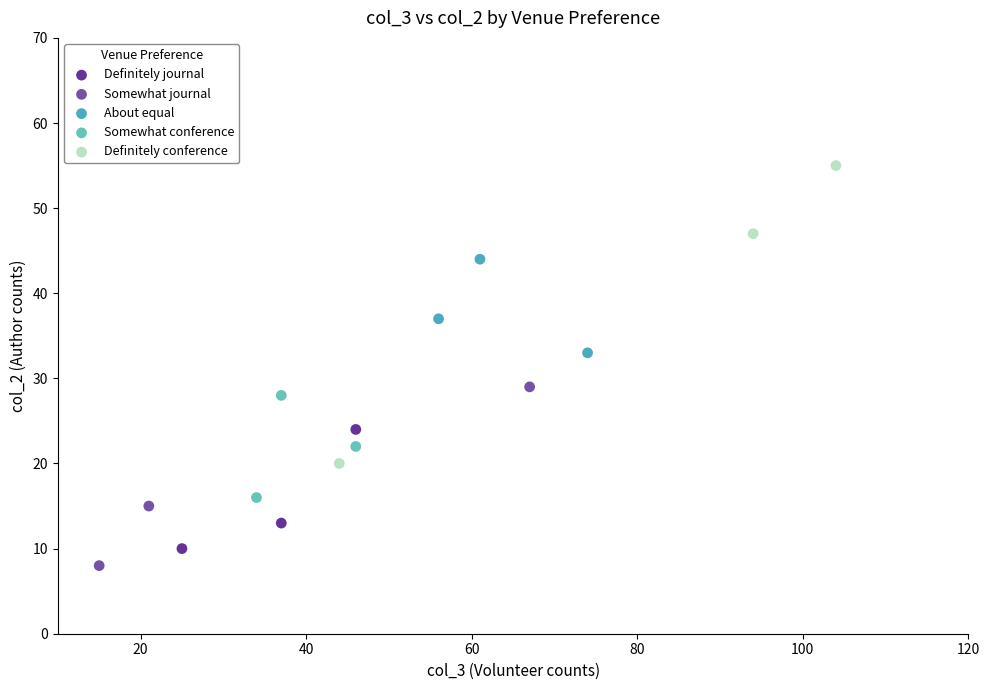

Which series reaches the maximum Y coordinate?

Definitely conference